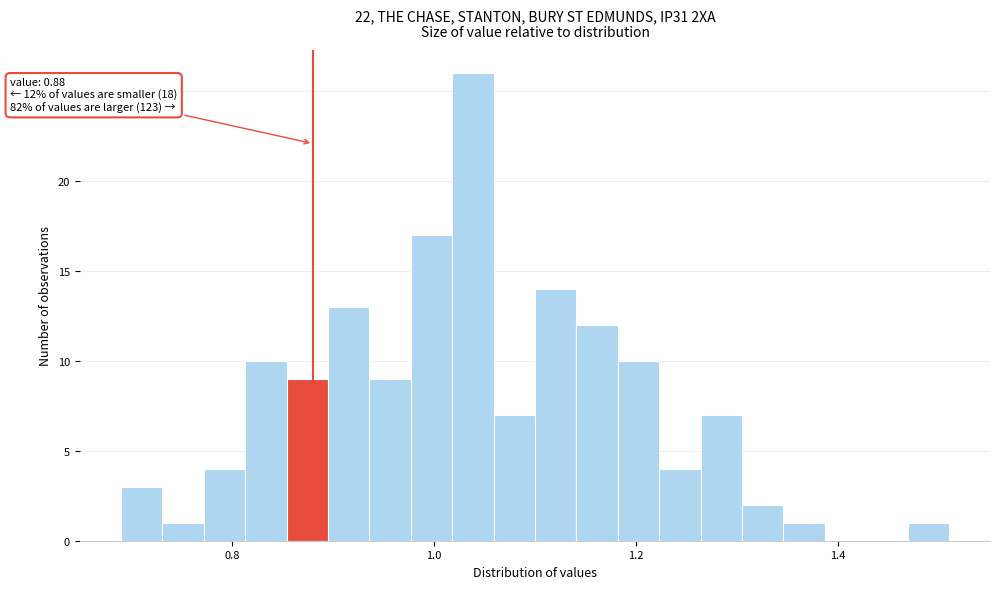

Read against the x-axis, roughly where is the centre of the tallest bar?

1.04